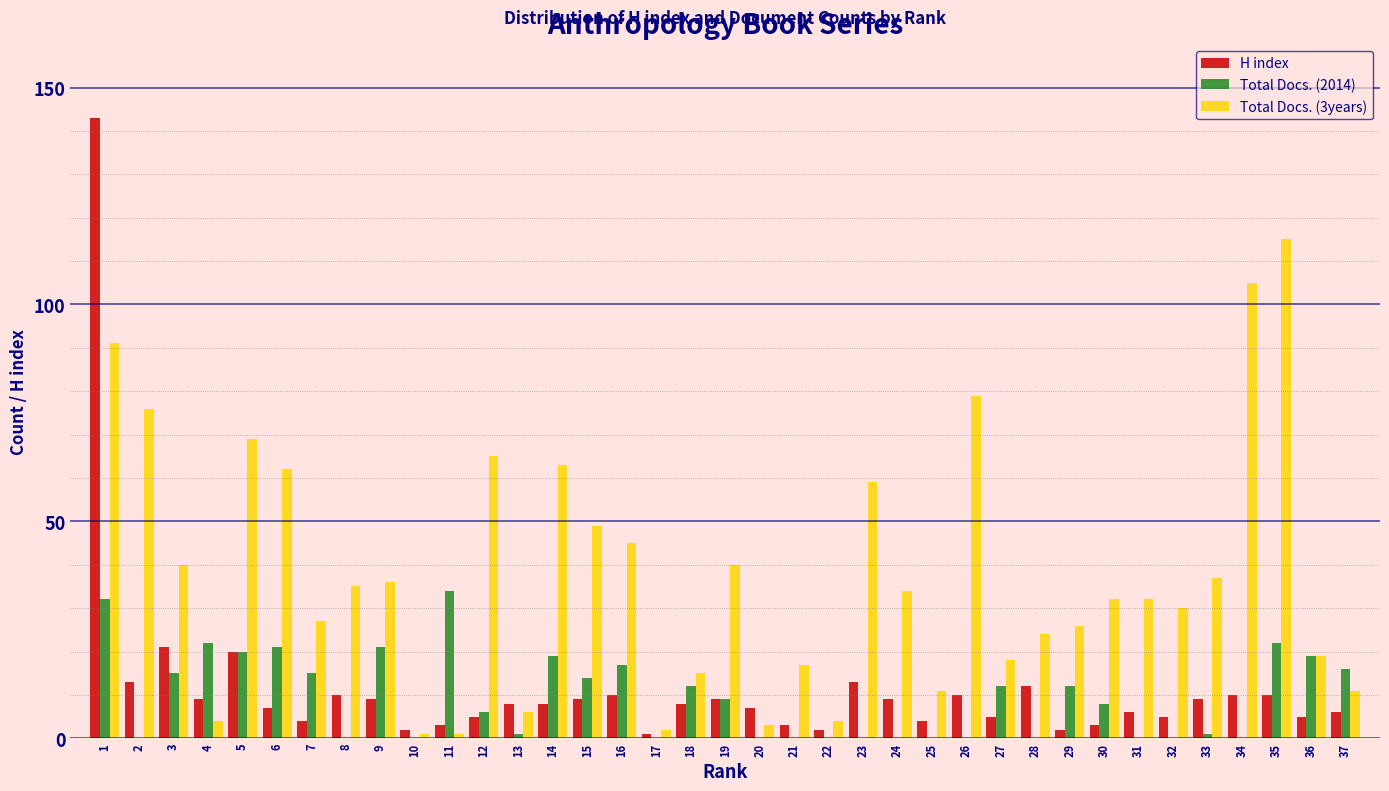

Between 19 and 28, which series saw the biggest shift?

Total Docs. (3years)